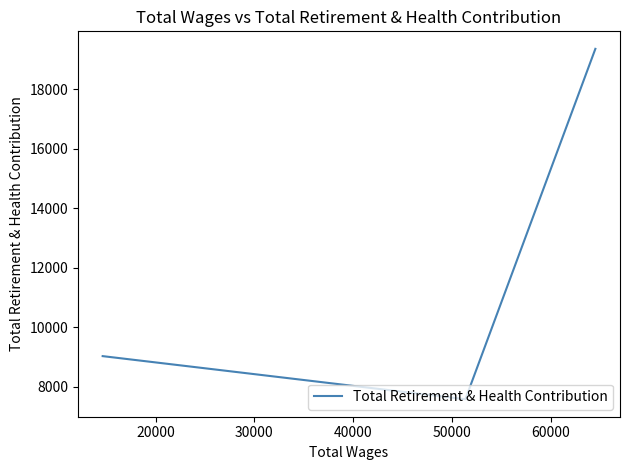

How many series are shown in this chart?

1